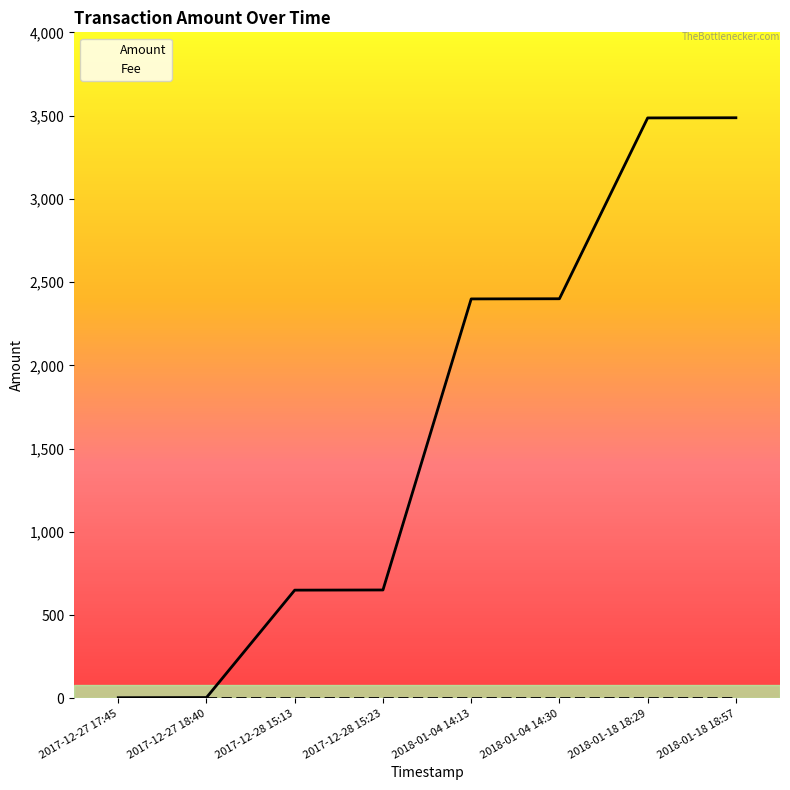

What is the change in value from 2017-12-28 15:13 to 2018-01-18 18:57?

+2837